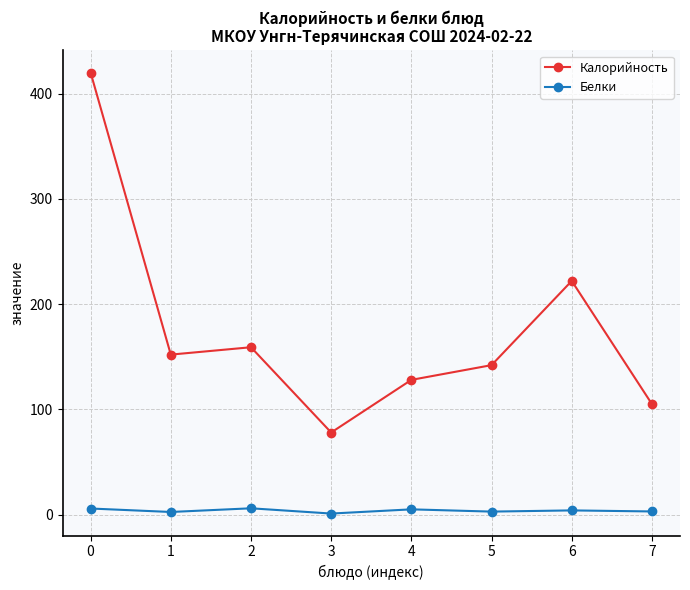

What is the highest value of the Белки series?

6.0